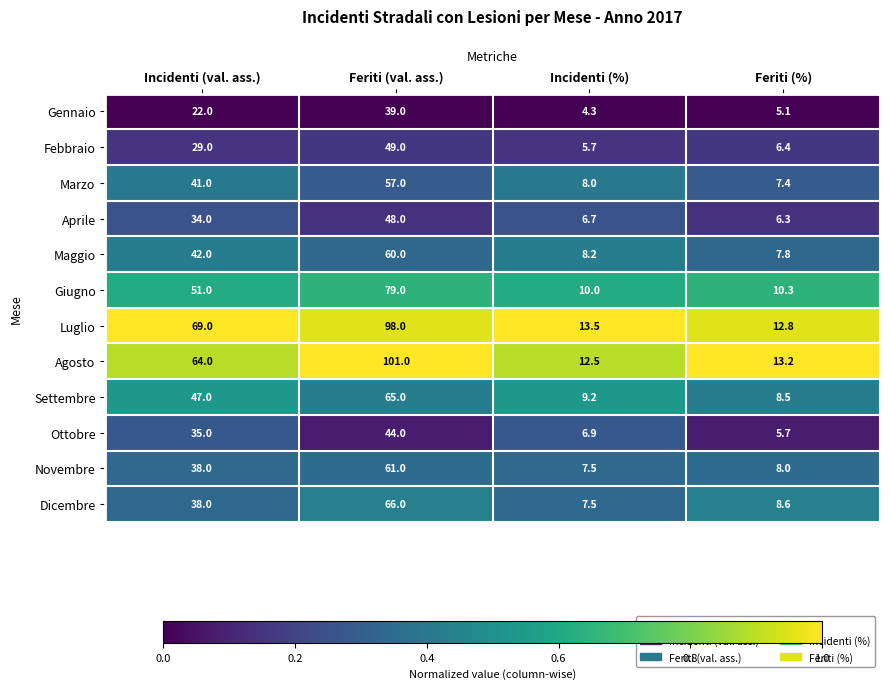

Rank the categories by Ottobre value from lowest to highest.

Feriti (%), Incidenti (%), Incidenti (val. ass.), Feriti (val. ass.)